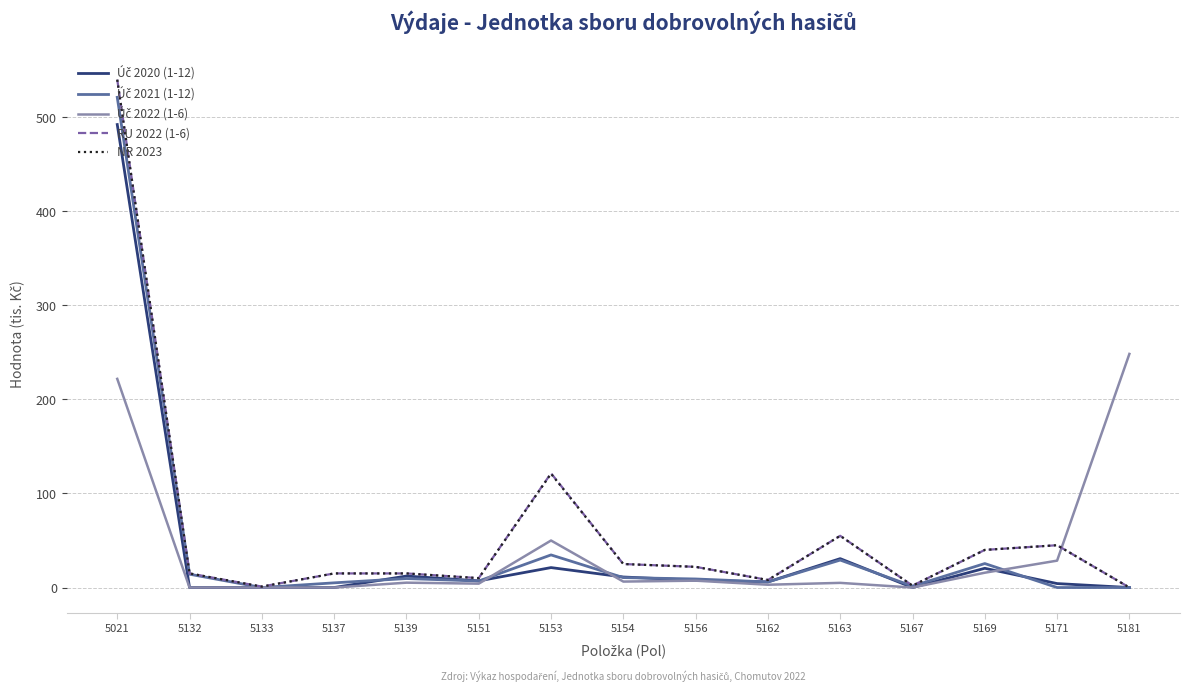

Does the chart have visible grid lines?

Yes